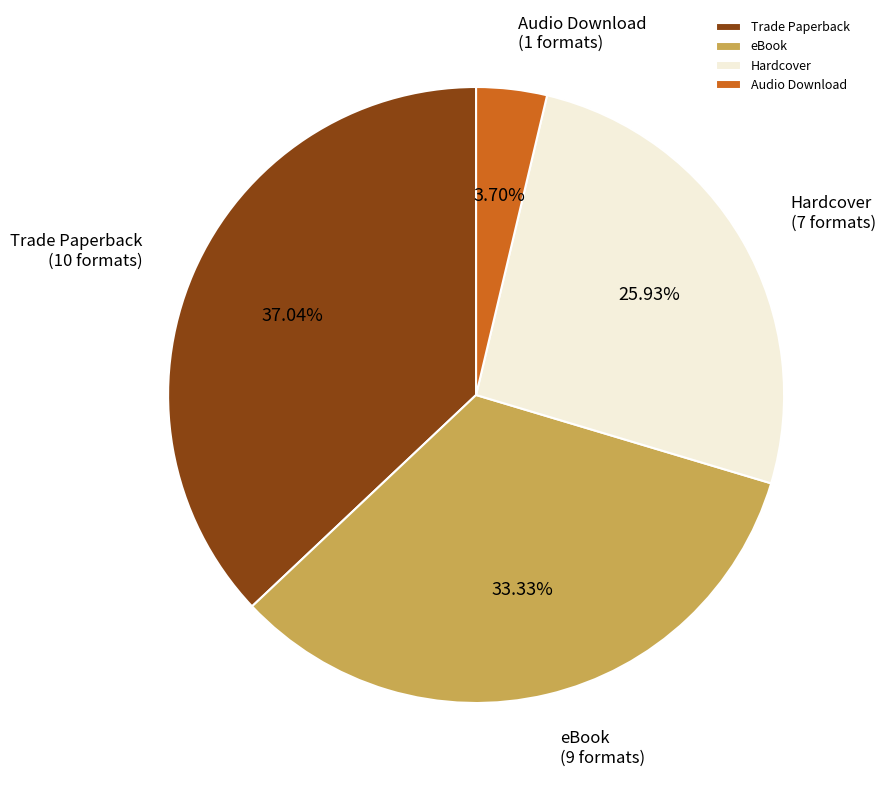

Approximately how many times larger is the value at eBook compared to Audio Download?

9.0